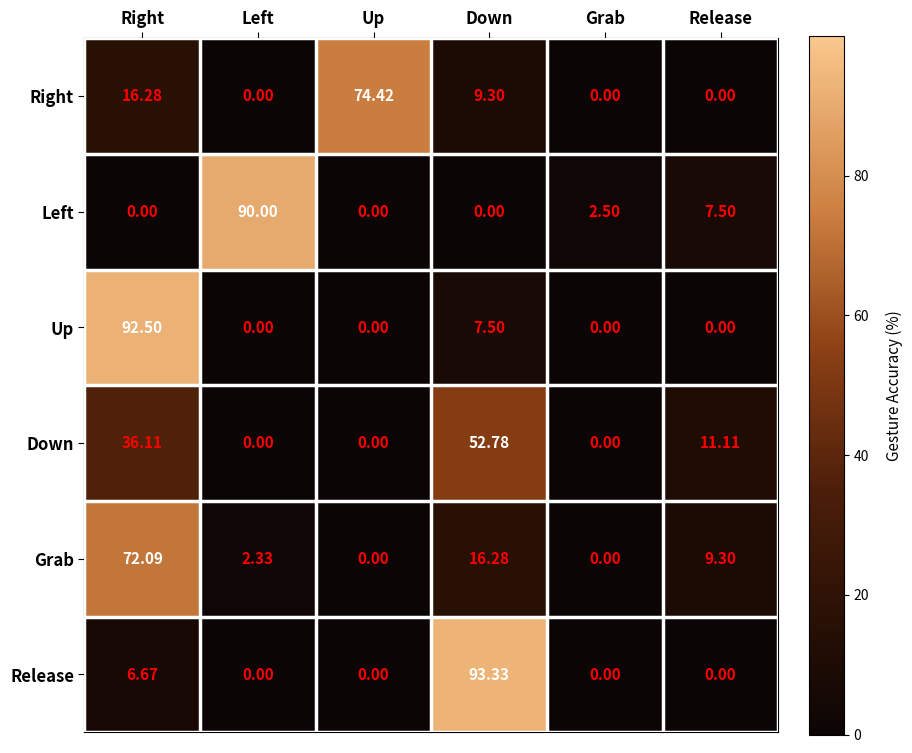

Between Down and Release, which series saw the biggest shift?

Release